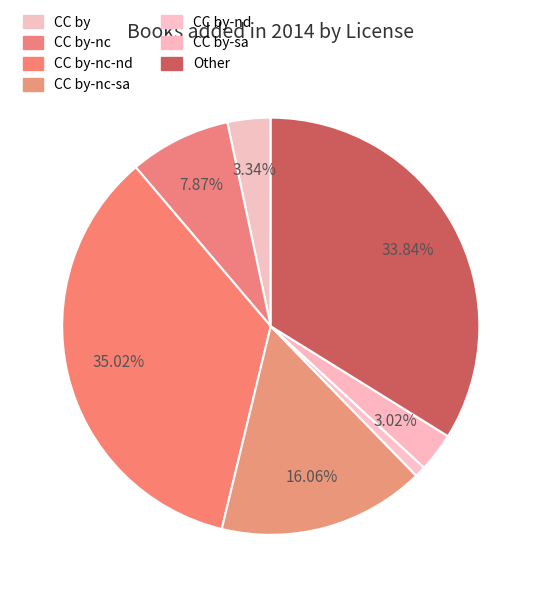

Count the number of slices in the pie.

7